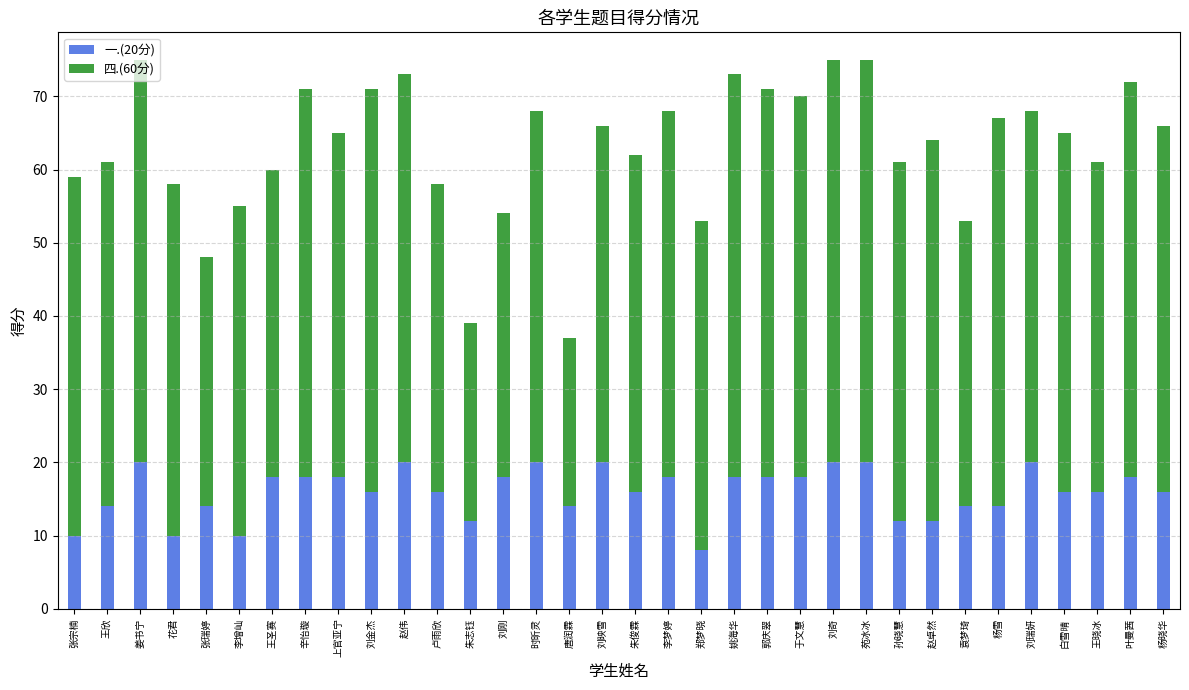

What is the minimum value for 一.(20分)?

8